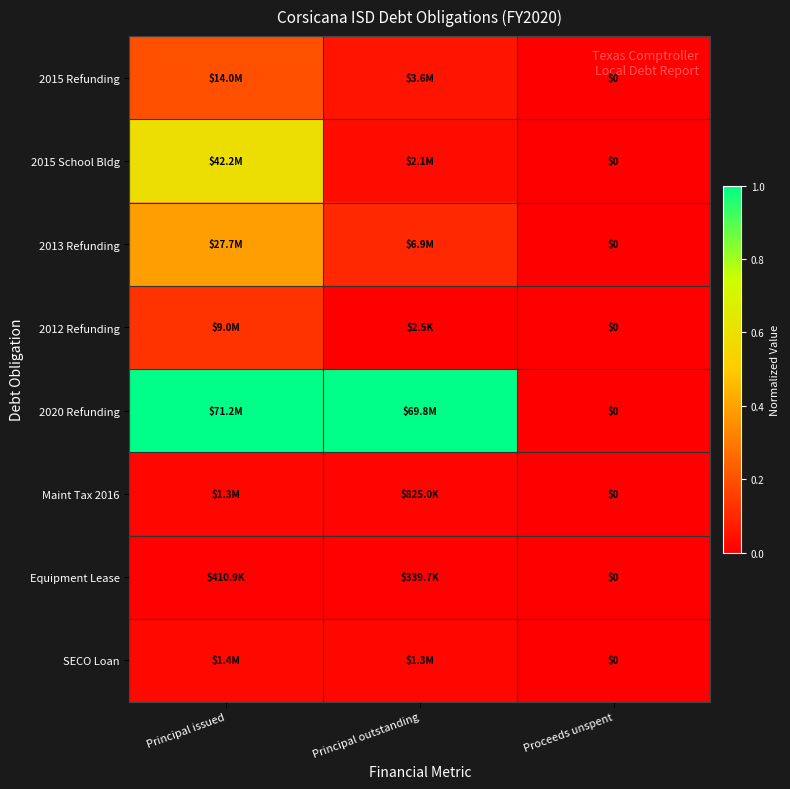

At which category is the sum across all series the highest?

Principal issued